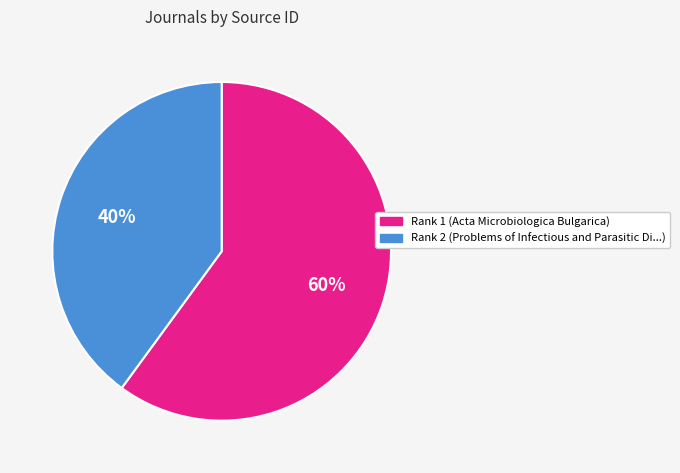

Which slice is the smallest?

Rank 2 (Problems of Infectious and Parasitic Di...)